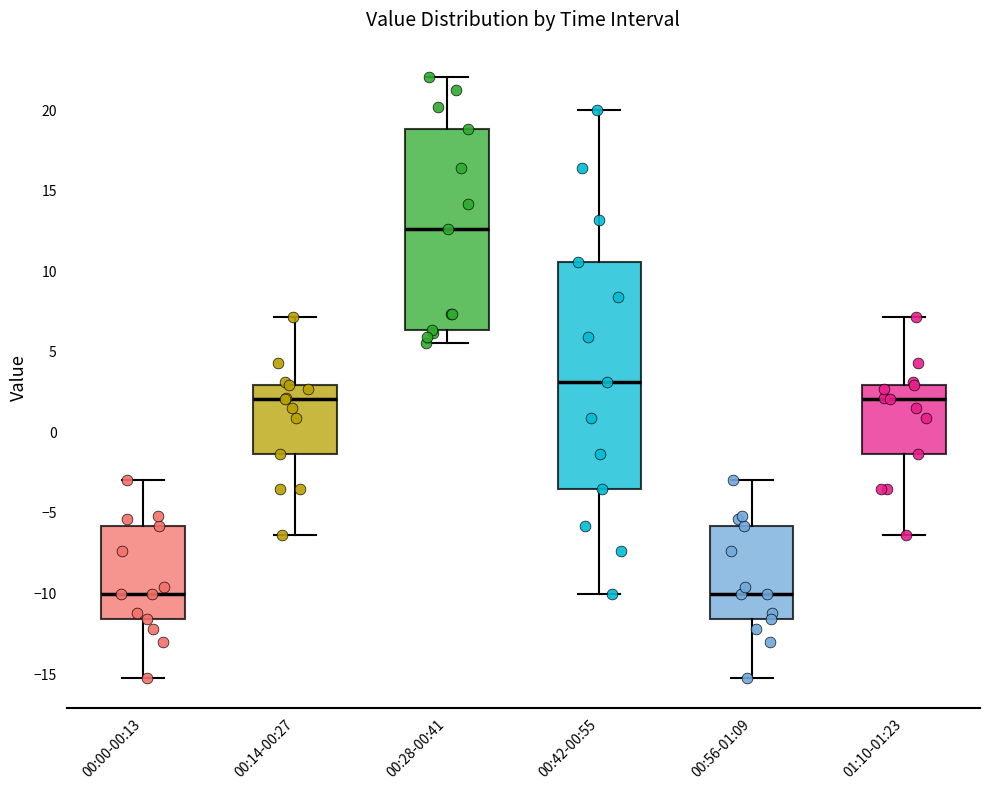

Which box's median line is the highest?

00:28-00:41